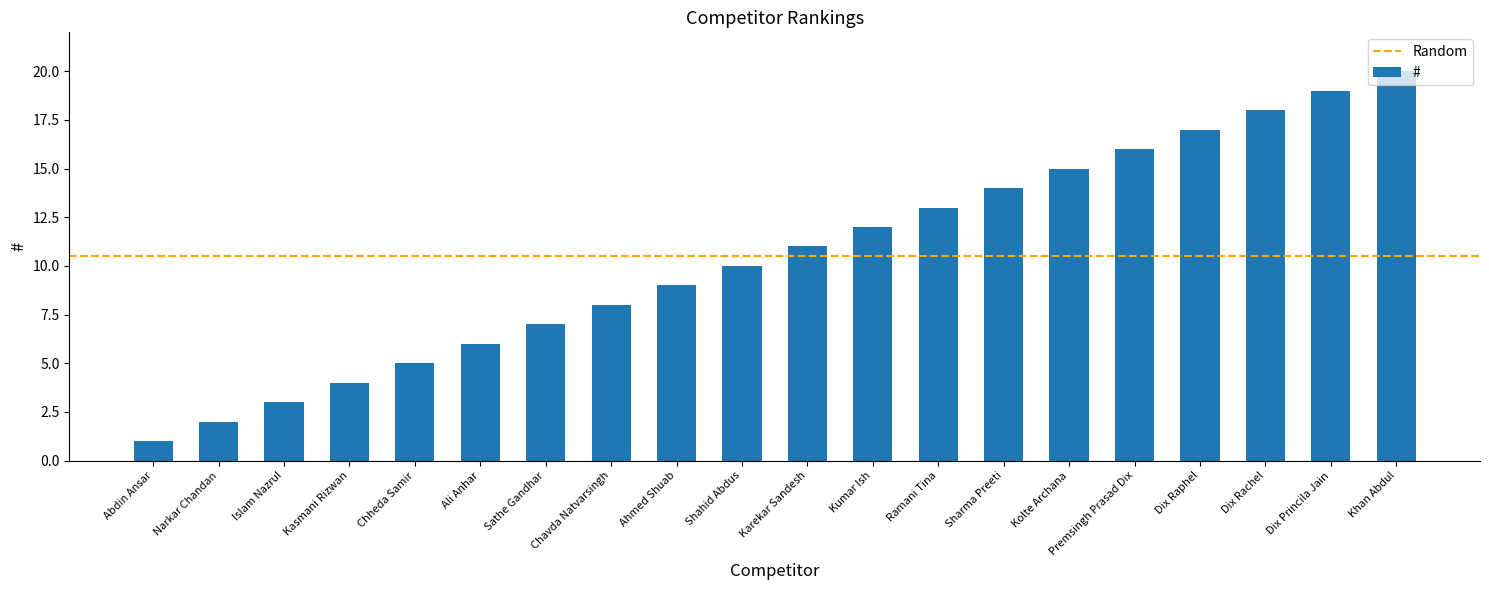

Rank the categories by value from lowest to highest.

Abdin Ansar, Narkar Chandan, Islam Nazrul, Kasmani Rizwan, Chheda Samir, Ali Anhar, Sathe Gandhar, Chavda Natvarsingh, Ahmed Shuab, Shahid Abdus, Karekar Sandesh, Kumar Ish, Ramani Tina, Sharma Preeti, Kolte Archana, Premsingh Prasad Dix, Dix Raphel, Dix Rachel, Dix Princila Jain, Khan Abdul